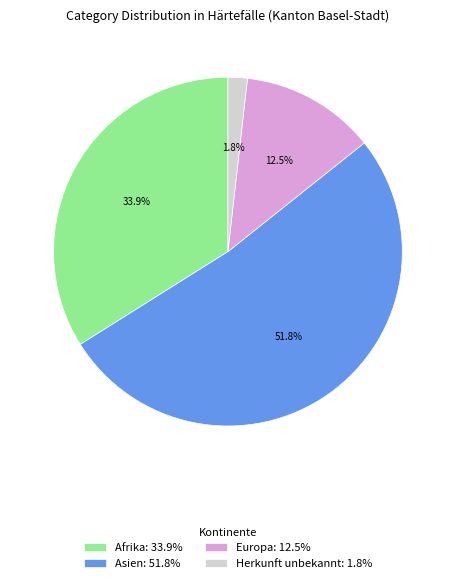

What is the smallest slice in the pie chart?

Herkunft unbekannt: 1.8%